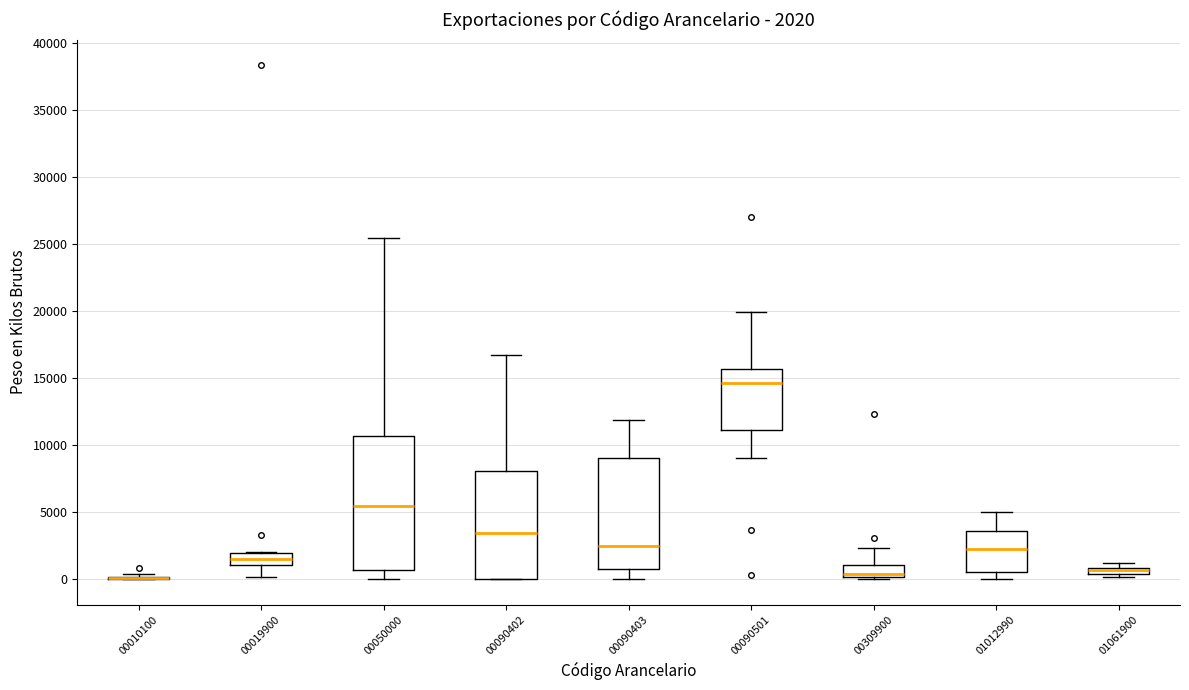

Which box is the tallest, from its lower edge to its upper edge?

00050000